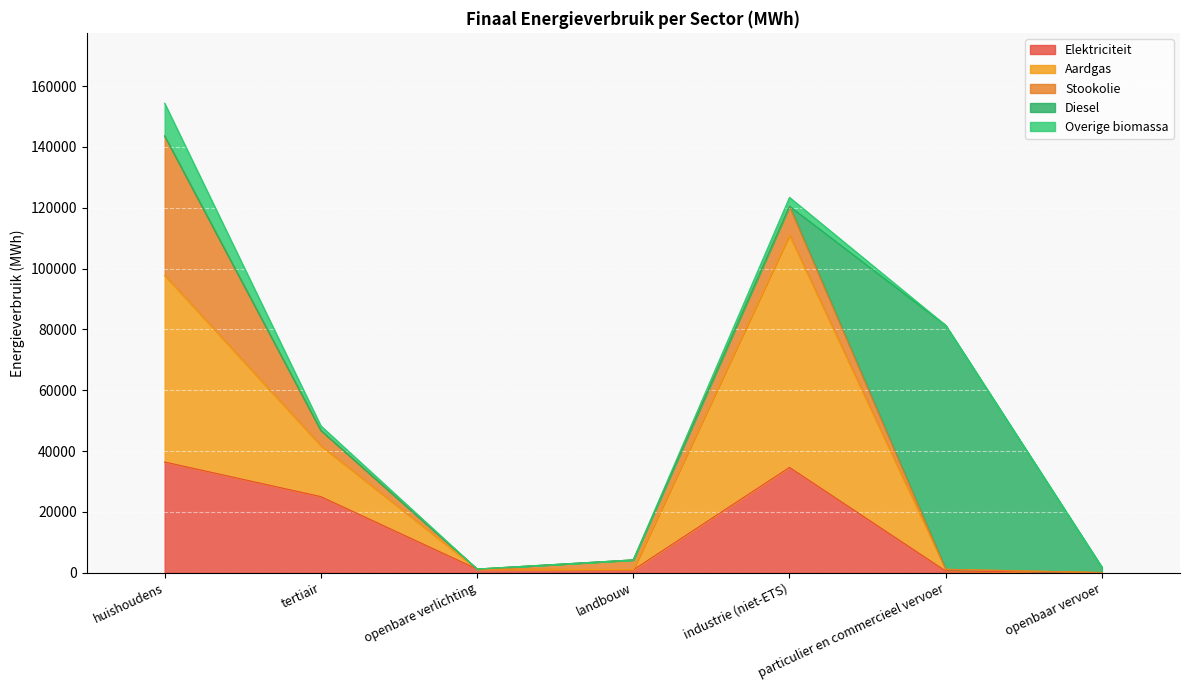

What is the minimum value for Elektriciteit?

42.5